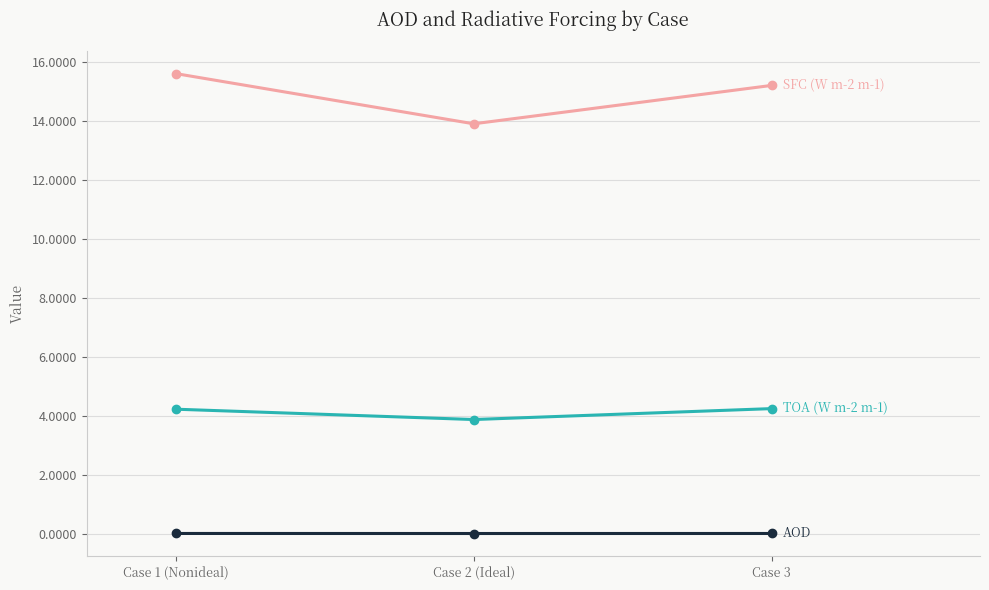

What is the maximum value shown in the chart?

15.6